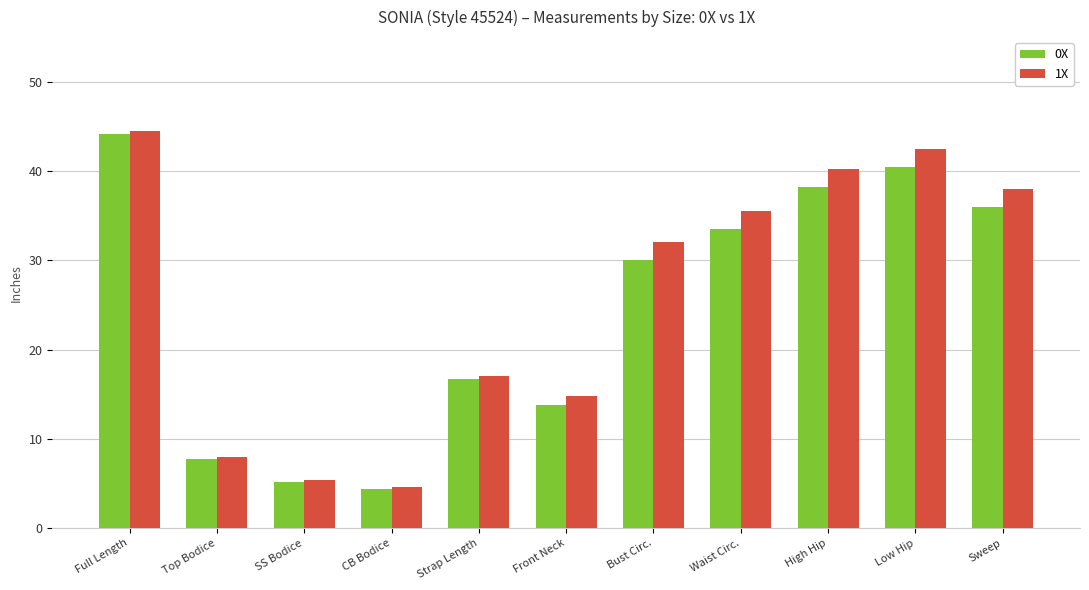

What are all the series names shown in the legend?

0X, 1X